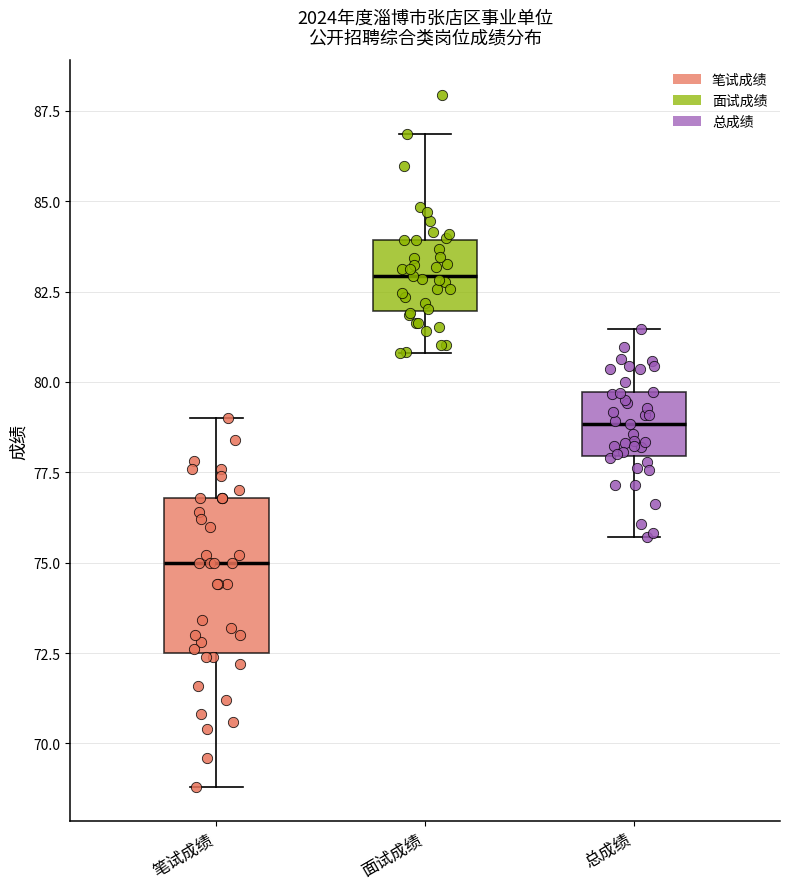

Comparing the boxes themselves (not the whiskers), which one is the tallest?

笔试成绩